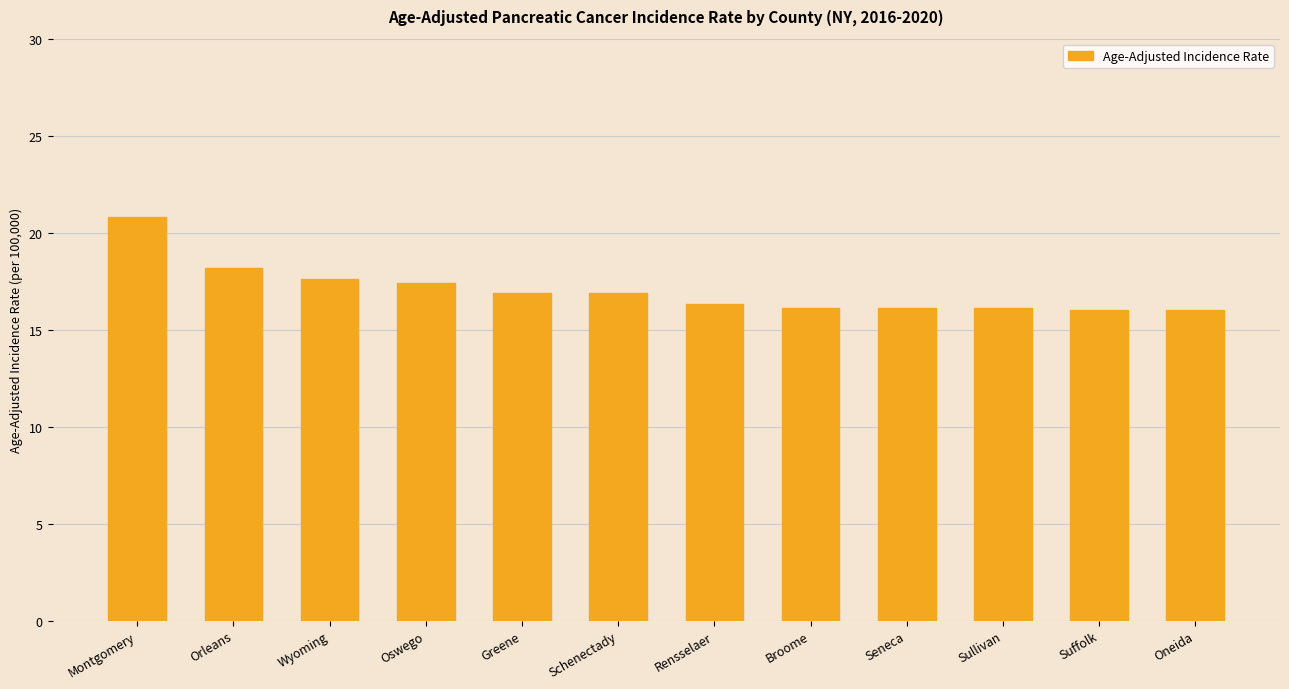

True or false: the data shows 4.5 at Oneida.

False